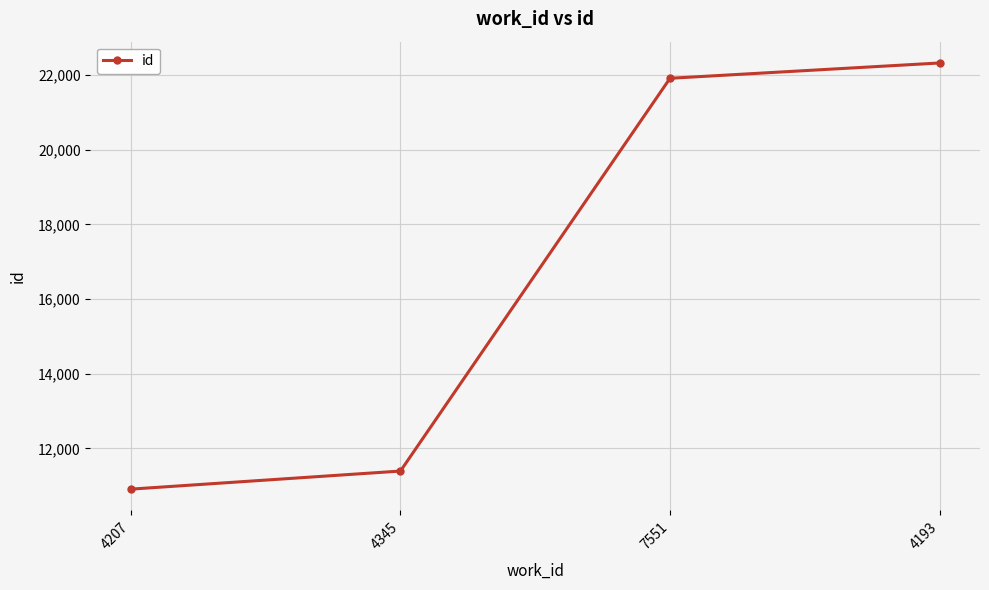

What position from the left is 4193?

4